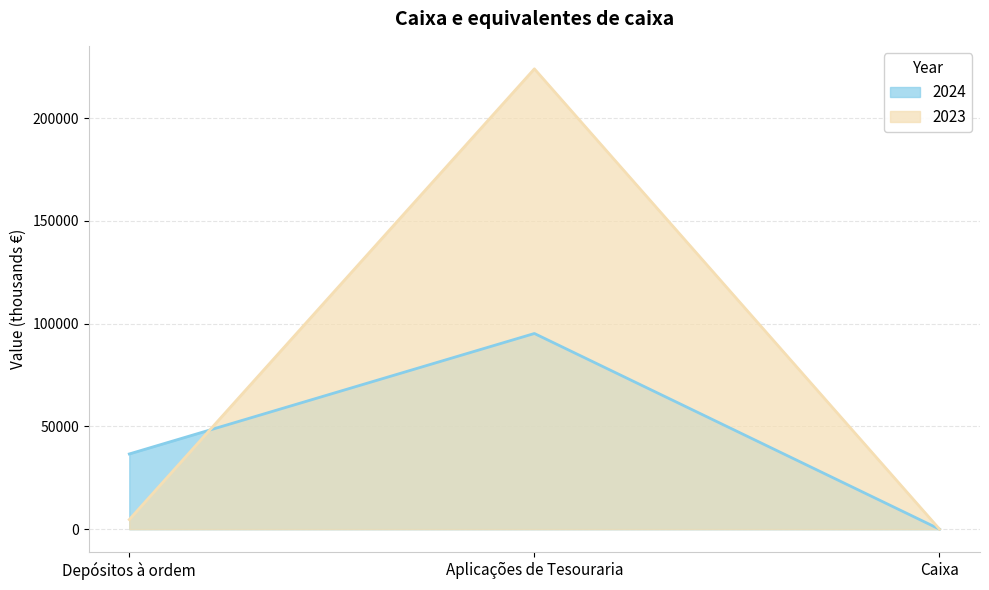

How many values in the 2024 series are below 36600?

1